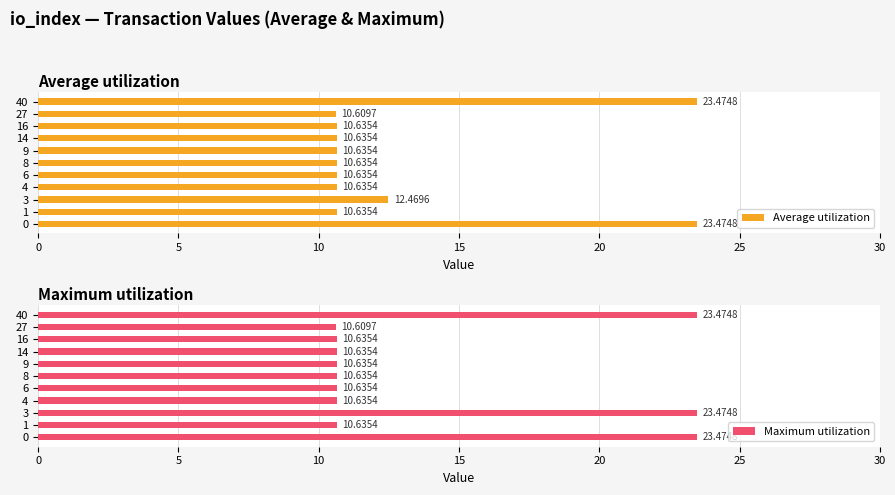

What is the difference between the maximum and minimum values in the Maximum utilization series?

12.9